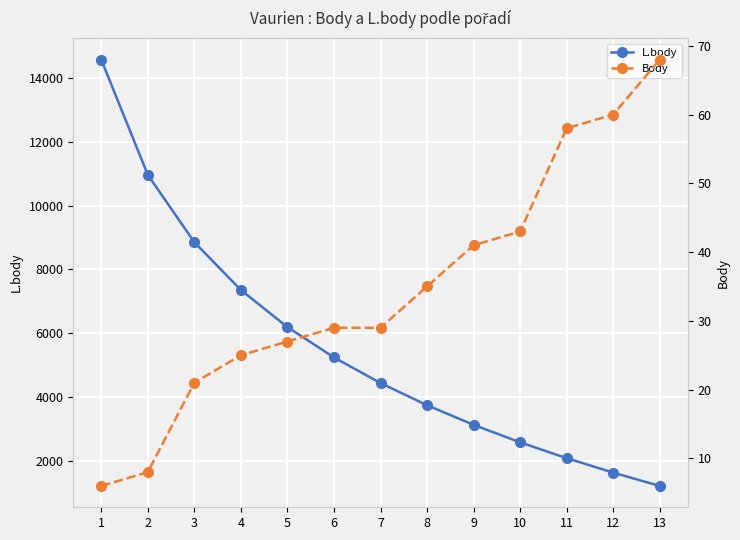

True or false: Body and L.body intersect in this chart.

False